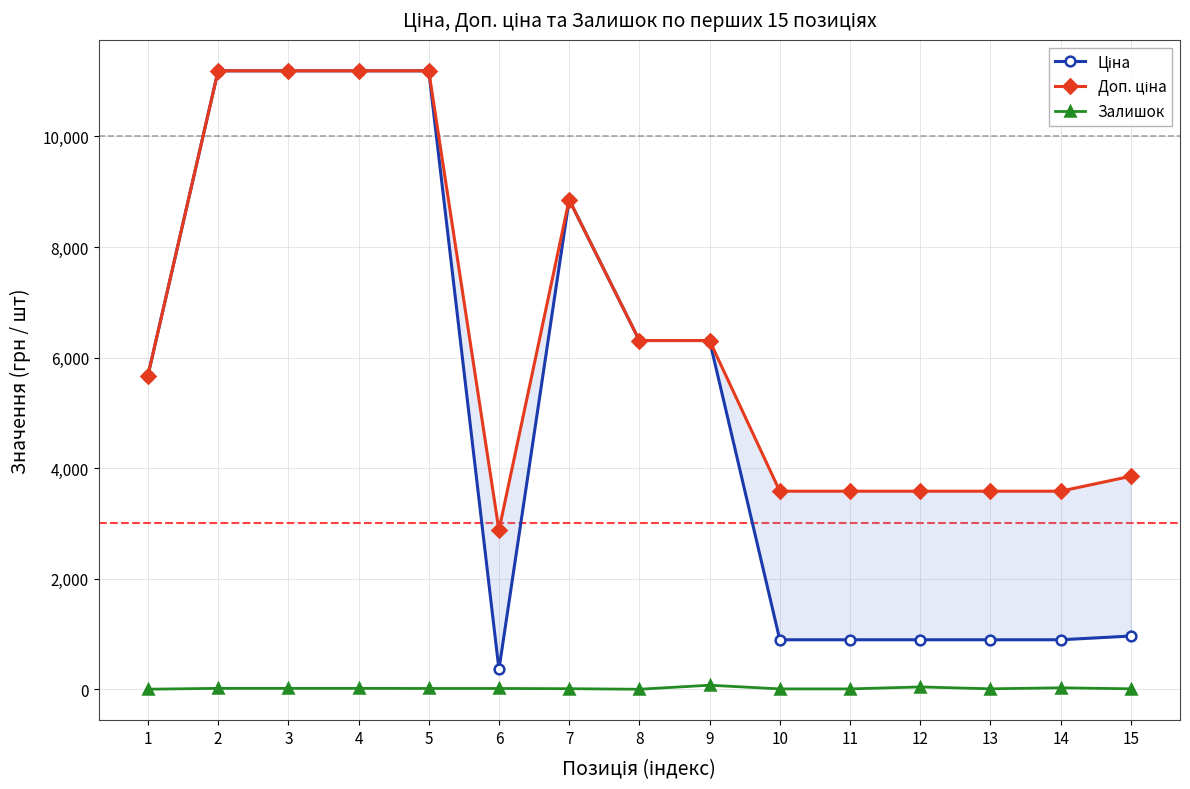

At how many categories does at least one series exceed 3540?

14